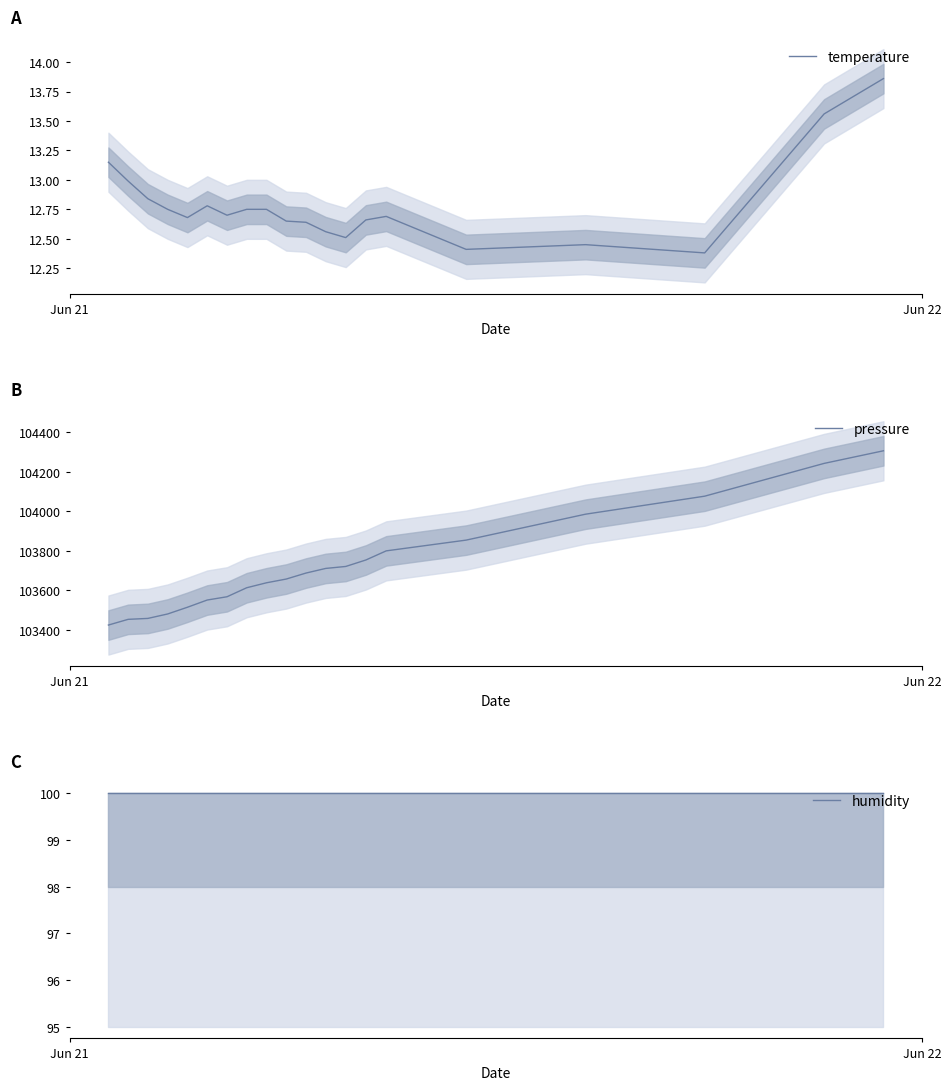

What is the highest value of the pressure series?

104306.8